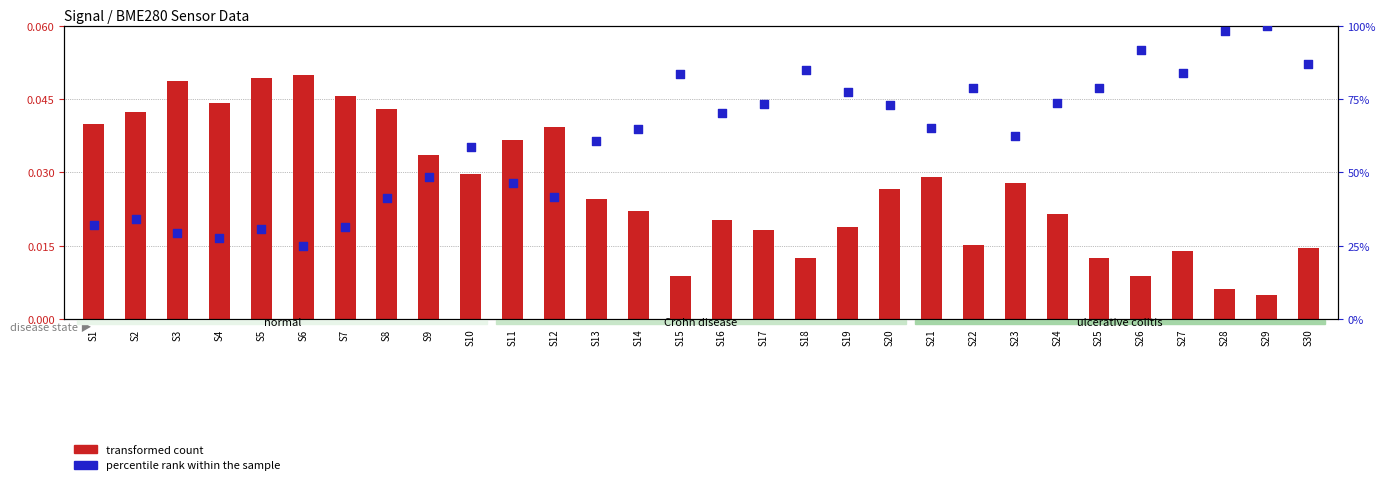

Which series has the largest total across all categories?

percentile rank within the sample